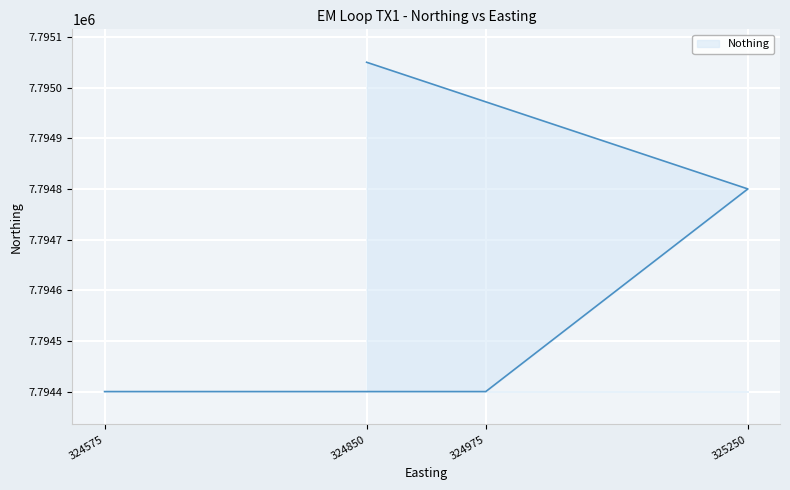

Rank the categories by value from lowest to highest.

324975, 324575, 325250, 324850